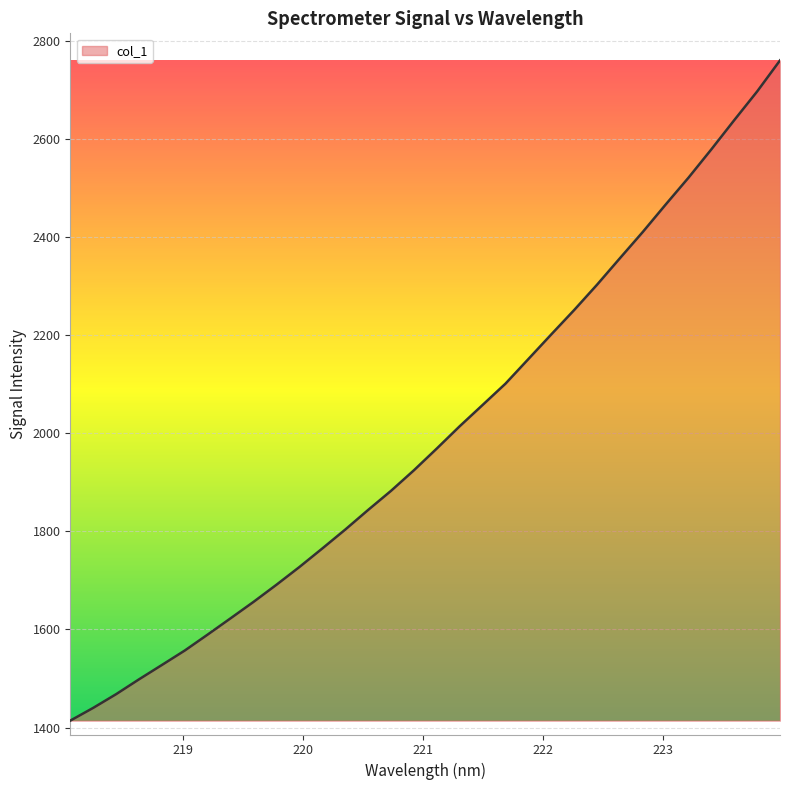

What is the difference between the maximum and minimum values?

1346.6